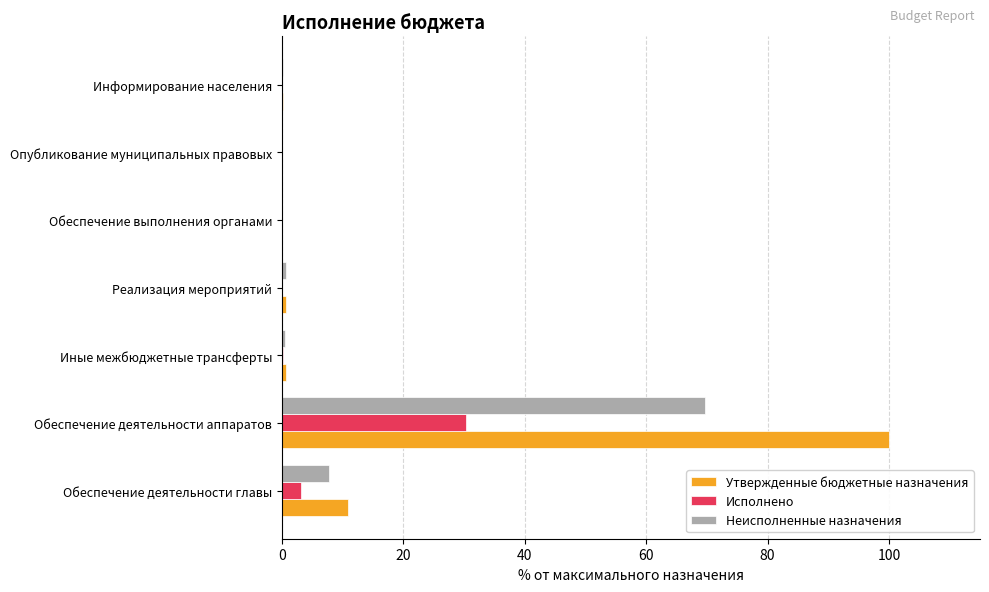

What is the average value of the Неисполненные назначения series?

11.3